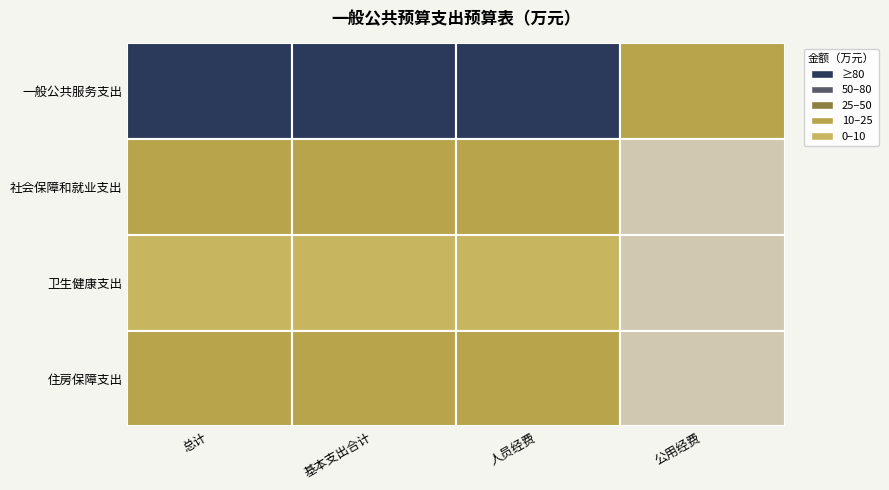

Which has a higher value, 1 or 2?

1